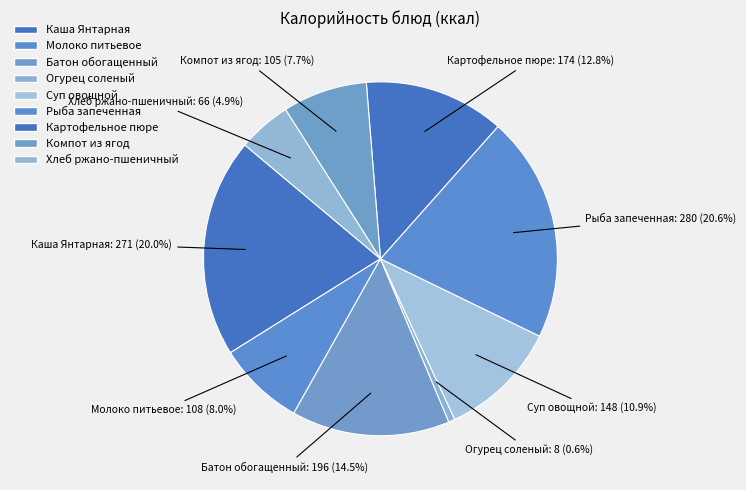

What percentage do Картофельное пюре and Хлеб ржано-пшеничный together represent?

17.7%